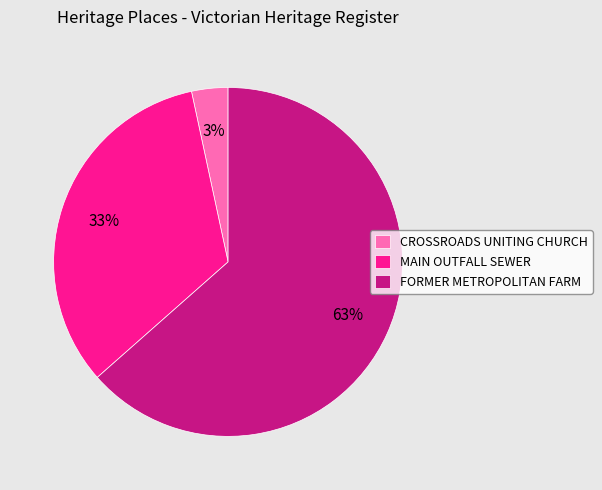

Rank the categories by value from lowest to highest.

CROSSROADS UNITING CHURCH, MAIN OUTFALL SEWER, FORMER METROPOLITAN FARM